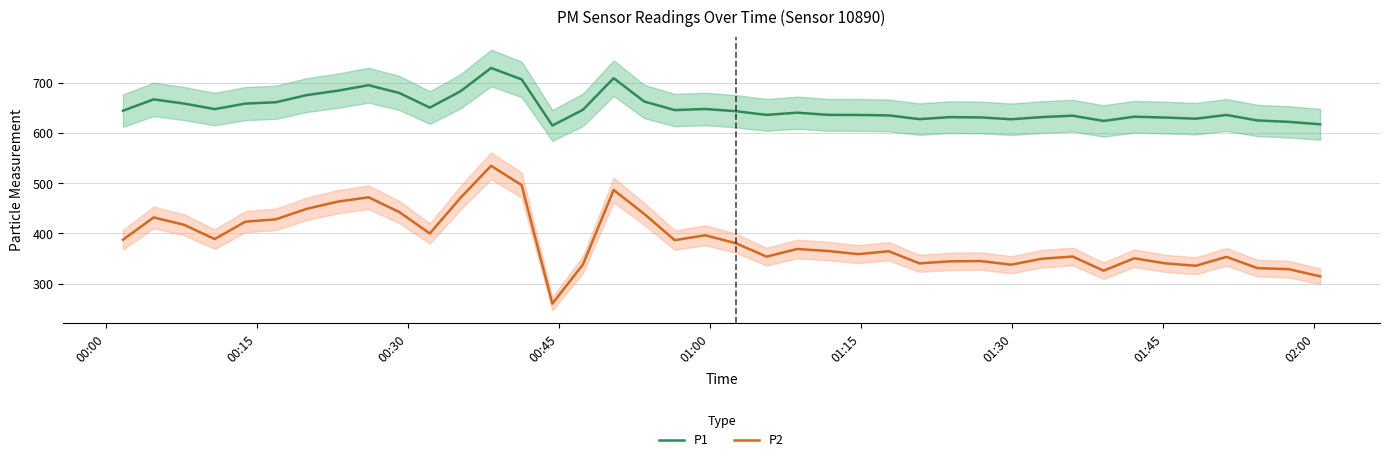

True or false: P2 and P1 cross at least once.

False